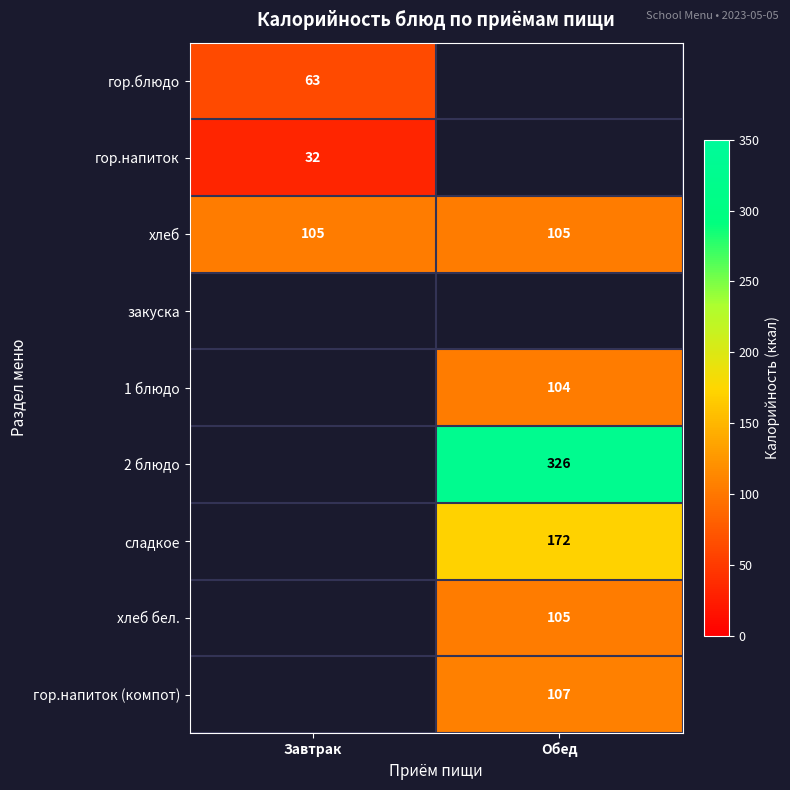

Is it true that хлеб equals 105 at Завтрак?

True